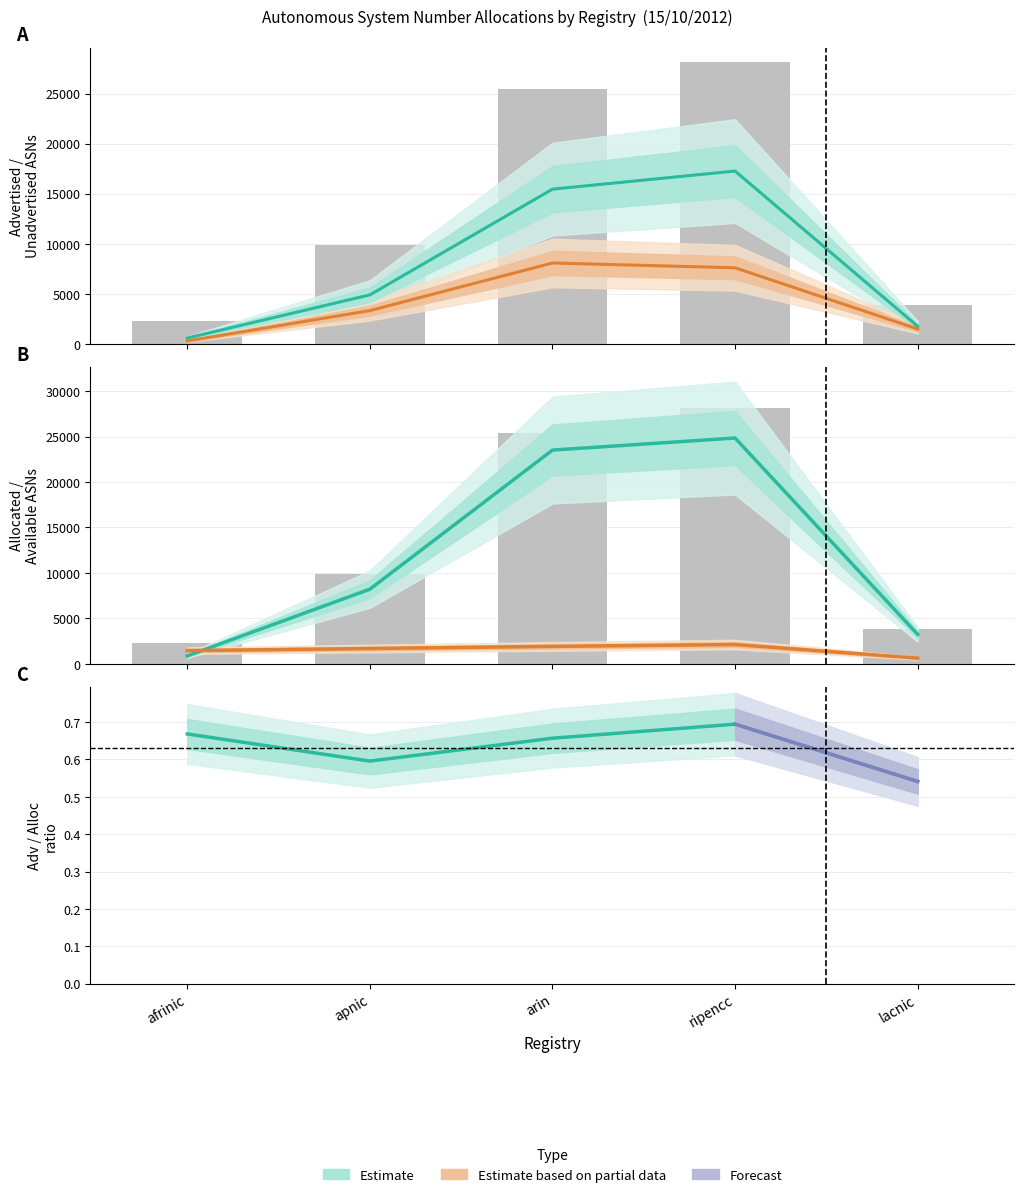

What is the value of the Total ASNs bar at the 5th from the left?

3839